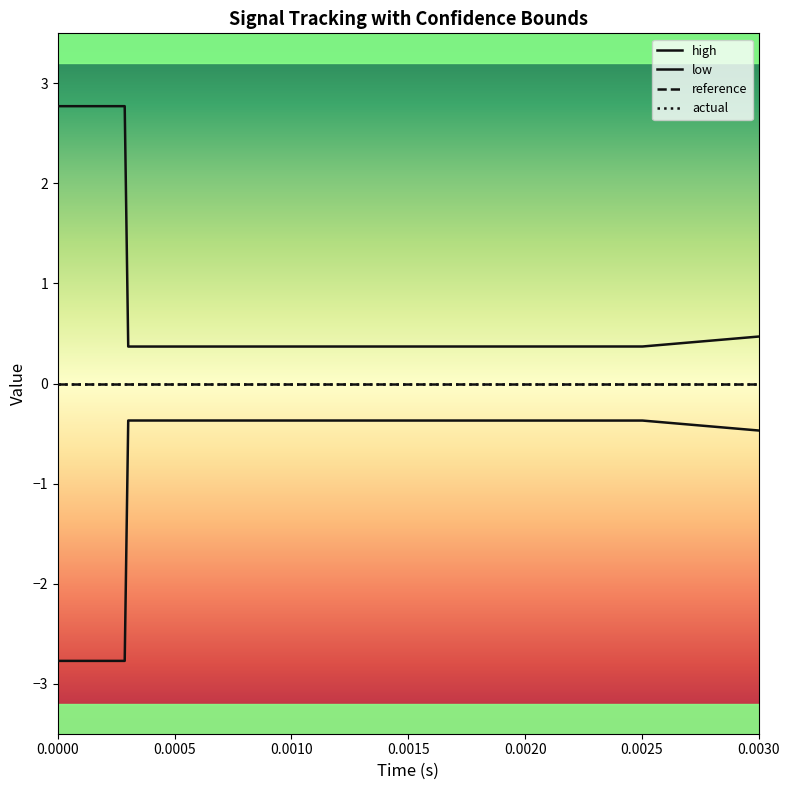

True or false: actual has more than 0 interior local peaks.

False